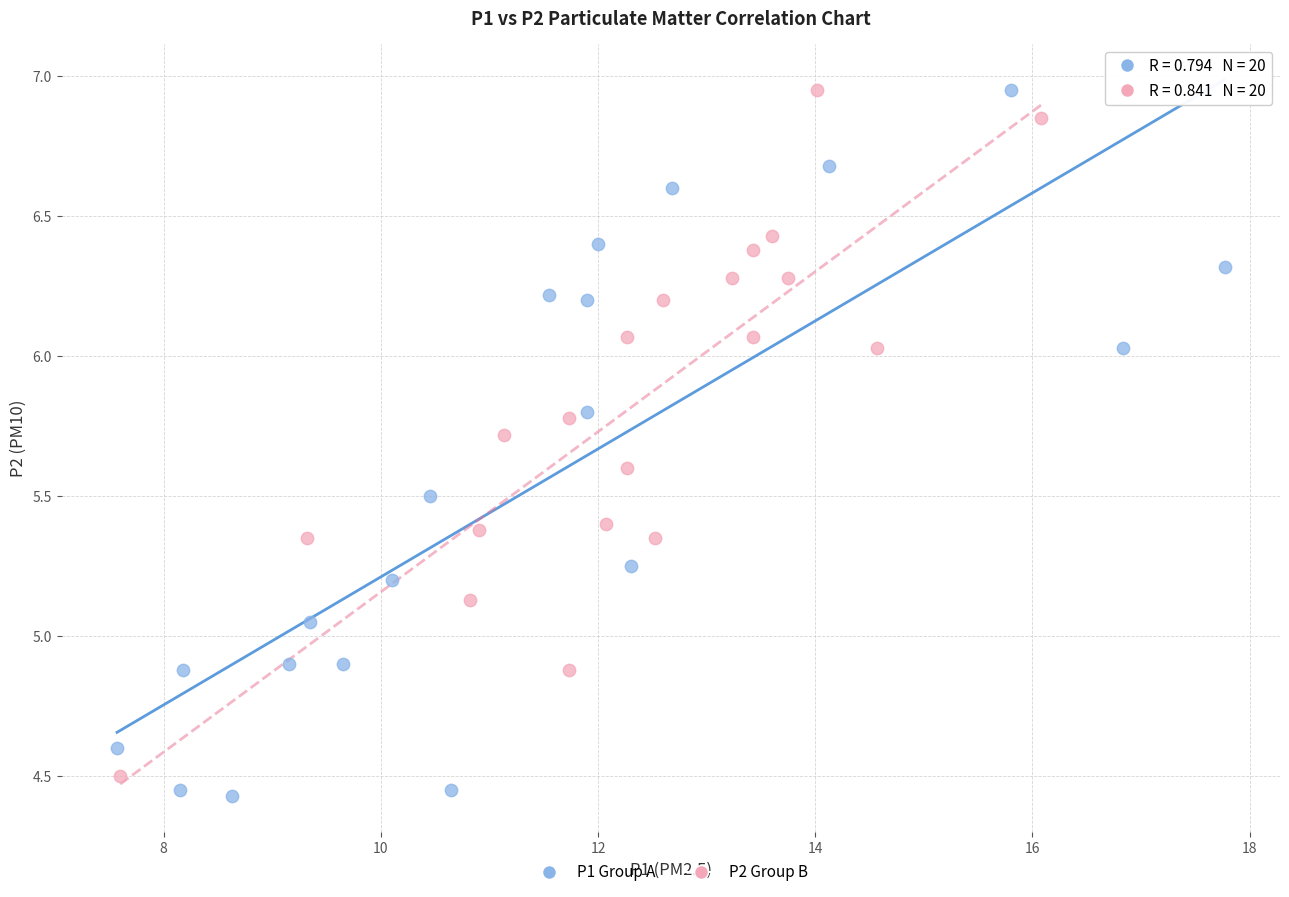

What are all the series names shown in the legend?

P1 Group A, P2 Group B